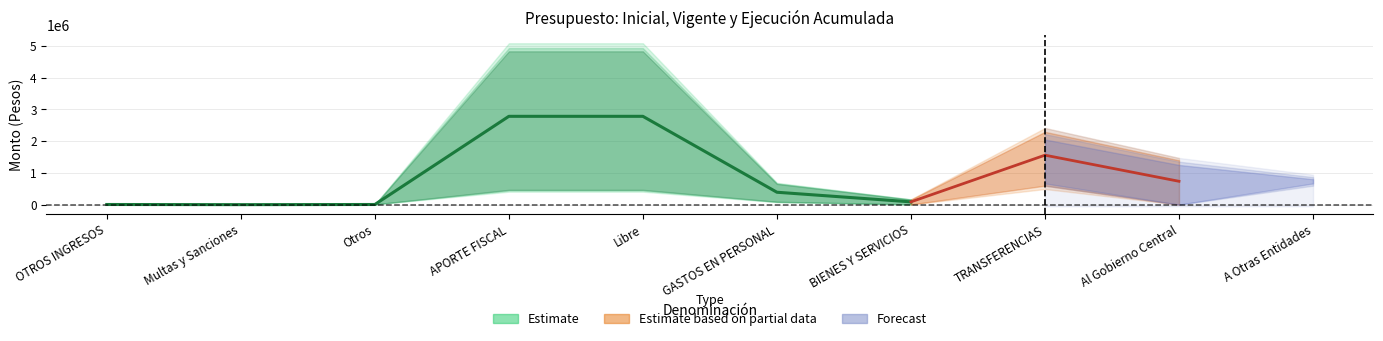

How many values in the Presupuesto Vigente series exceed 943580?

4